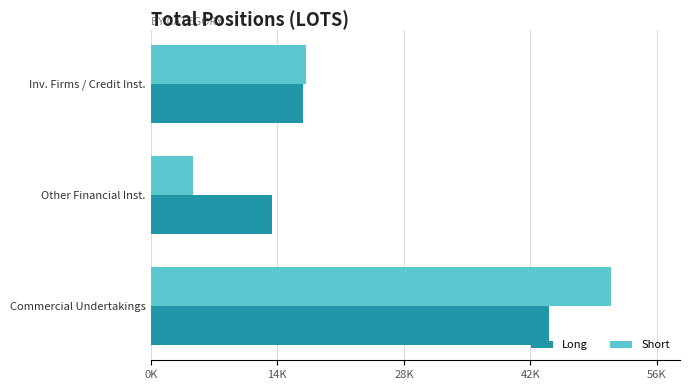

What are all the series names shown in the legend?

Long, Short